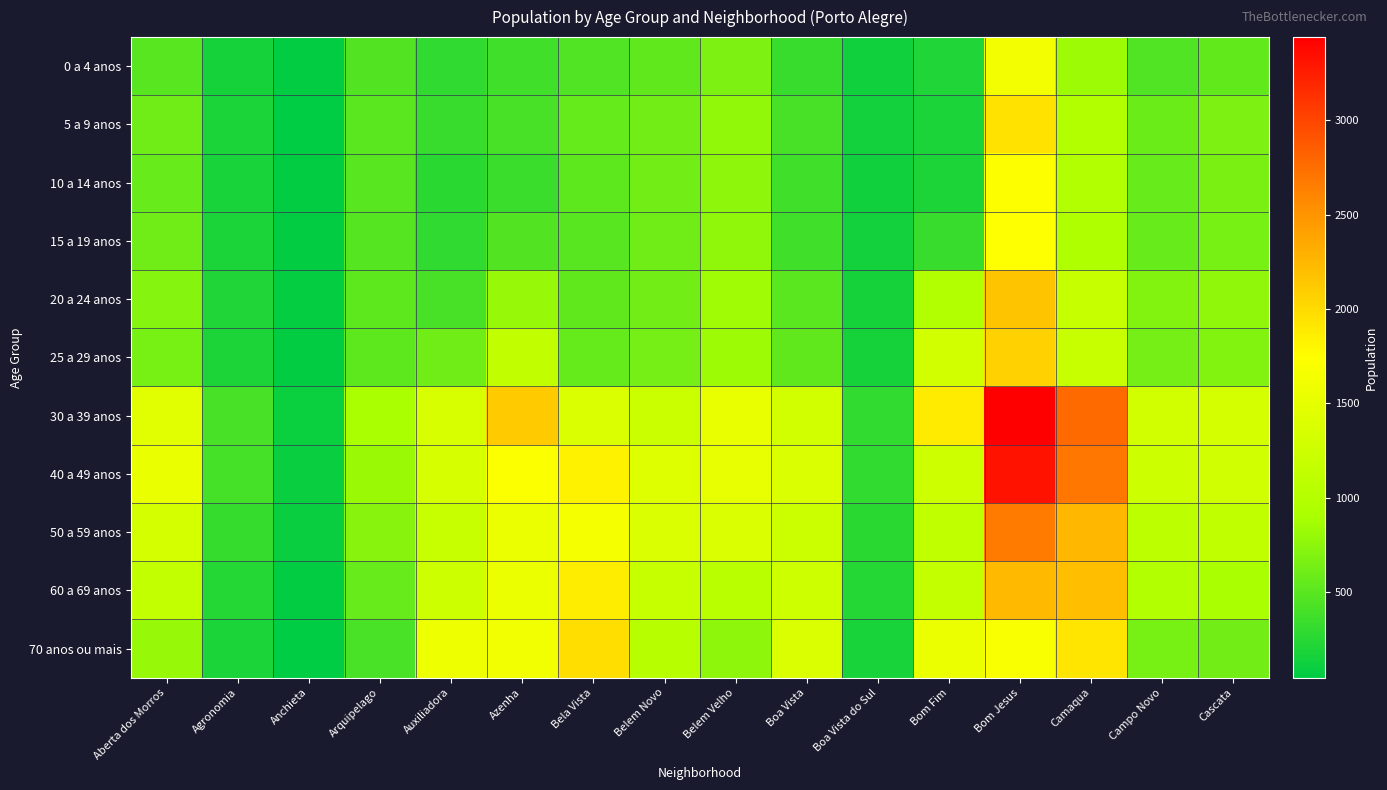

Reading left to right, transcribe all the data shown in this chart.

0 a 4 anos: Aberta dos Morros=486	Agronomia=164	Anchieta=63	Arquipelago=461	Auxiliadora=296	Azenha=371	Bela Vista=453	Belem Novo=531	Belem Velho=670	Boa Vista=335	Boa Vista do Sul=129	Bom Fim=212	Bom Jesus=1625	Camaqua=839	Campo Novo=455	Cascata=546
5 a 9 anos: Aberta dos Morros=607	Agronomia=185	Anchieta=56	Arquipelago=507	Auxiliadora=330	Azenha=412	Bela Vista=551	Belem Novo=625	Belem Velho=776	Boa Vista=404	Boa Vista do Sul=150	Bom Fim=190	Bom Jesus=1951	Camaqua=976	Campo Novo=584	Cascata=681
10 a 14 anos: Aberta dos Morros=567	Agronomia=171	Anchieta=61	Arquipelago=487	Auxiliadora=267	Azenha=350	Bela Vista=522	Belem Novo=623	Belem Velho=758	Boa Vista=372	Boa Vista do Sul=130	Bom Fim=201	Bom Jesus=1725	Camaqua=974	Campo Novo=567	Cascata=664
15 a 19 anos: Aberta dos Morros=608	Agronomia=187	Anchieta=66	Arquipelago=480	Auxiliadora=290	Azenha=460	Bela Vista=495	Belem Novo=609	Belem Velho=769	Boa Vista=373	Boa Vista do Sul=152	Bom Fim=334	Bom Jesus=1730	Camaqua=956	Campo Novo=569	Cascata=653
20 a 24 anos: Aberta dos Morros=712	Agronomia=217	Anchieta=82	Arquipelago=513	Auxiliadora=416	Azenha=813	Bela Vista=526	Belem Novo=624	Belem Velho=849	Boa Vista=506	Boa Vista do Sul=156	Bom Fim=969	Bom Jesus=2156	Camaqua=1179	Campo Novo=702	Cascata=763
25 a 29 anos: Aberta dos Morros=651	Agronomia=205	Anchieta=72	Arquipelago=515	Auxiliadora=604	Azenha=1129	Bela Vista=561	Belem Novo=631	Belem Velho=833	Boa Vista=529	Boa Vista do Sul=155	Bom Fim=1283	Bom Jesus=2073	Camaqua=1189	Campo Novo=633	Cascata=700
30 a 39 anos: Aberta dos Morros=1440	Agronomia=413	Anchieta=101	Arquipelago=899	Auxiliadora=1349	Azenha=2104	Bela Vista=1378	Belem Novo=1223	Belem Velho=1529	Boa Vista=1303	Boa Vista do Sul=302	Bom Fim=1878	Bom Jesus=3440	Camaqua=2772	Campo Novo=1287	Cascata=1325
40 a 49 anos: Aberta dos Morros=1534	Agronomia=391	Anchieta=87	Arquipelago=820	Auxiliadora=1344	Azenha=1711	Bela Vista=1828	Belem Novo=1413	Belem Velho=1513	Boa Vista=1380	Boa Vista do Sul=307	Bom Fim=1257	Bom Jesus=3319	Camaqua=2690	Campo Novo=1249	Cascata=1268
50 a 59 anos: Aberta dos Morros=1309	Agronomia=323	Anchieta=94	Arquipelago=731	Auxiliadora=1187	Azenha=1549	Bela Vista=1655	Belem Novo=1359	Belem Velho=1370	Boa Vista=1239	Boa Vista do Sul=267	Bom Fim=1108	Bom Jesus=2658	Camaqua=2247	Campo Novo=1075	Cascata=1113
60 a 69 anos: Aberta dos Morros=1134	Agronomia=234	Anchieta=63	Arquipelago=572	Auxiliadora=1246	Azenha=1566	Bela Vista=1870	Belem Novo=1177	Belem Velho=1066	Boa Vista=1261	Boa Vista do Sul=242	Bom Fim=1166	Bom Jesus=2231	Camaqua=2197	Campo Novo=970	Cascata=897
70 anos ou mais: Aberta dos Morros=806	Agronomia=187	Anchieta=46	Arquipelago=426	Auxiliadora=1580	Azenha=1599	Bela Vista=1980	Belem Novo=1036	Belem Velho=760	Boa Vista=1371	Boa Vista do Sul=173	Bom Fim=1562	Bom Jesus=1681	Camaqua=1916	Campo Novo=652	Cascata=624